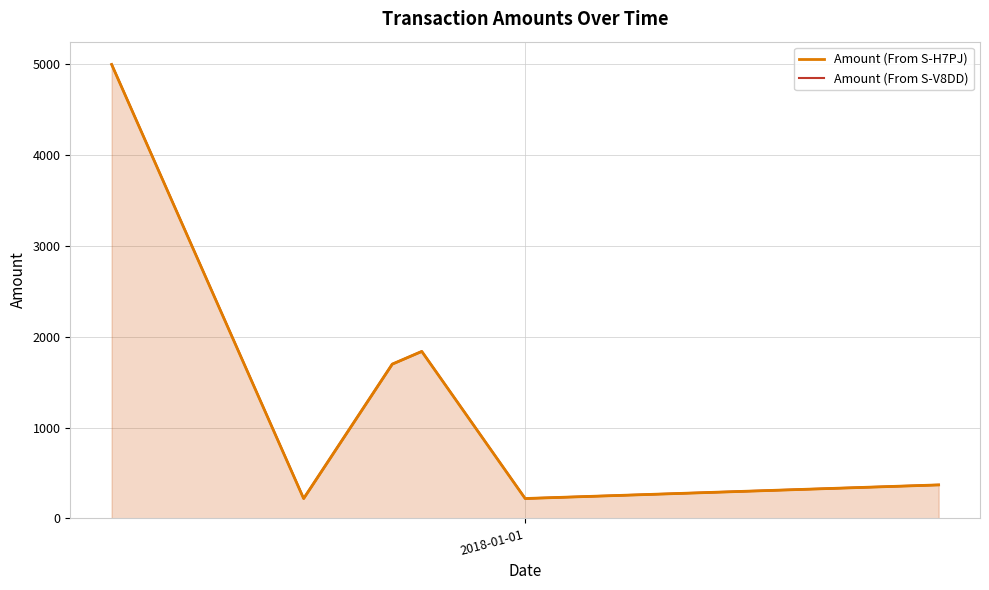

In Amount (From S-V8DD), how many points are higher than both neighbors (excluding endpoints)?

1